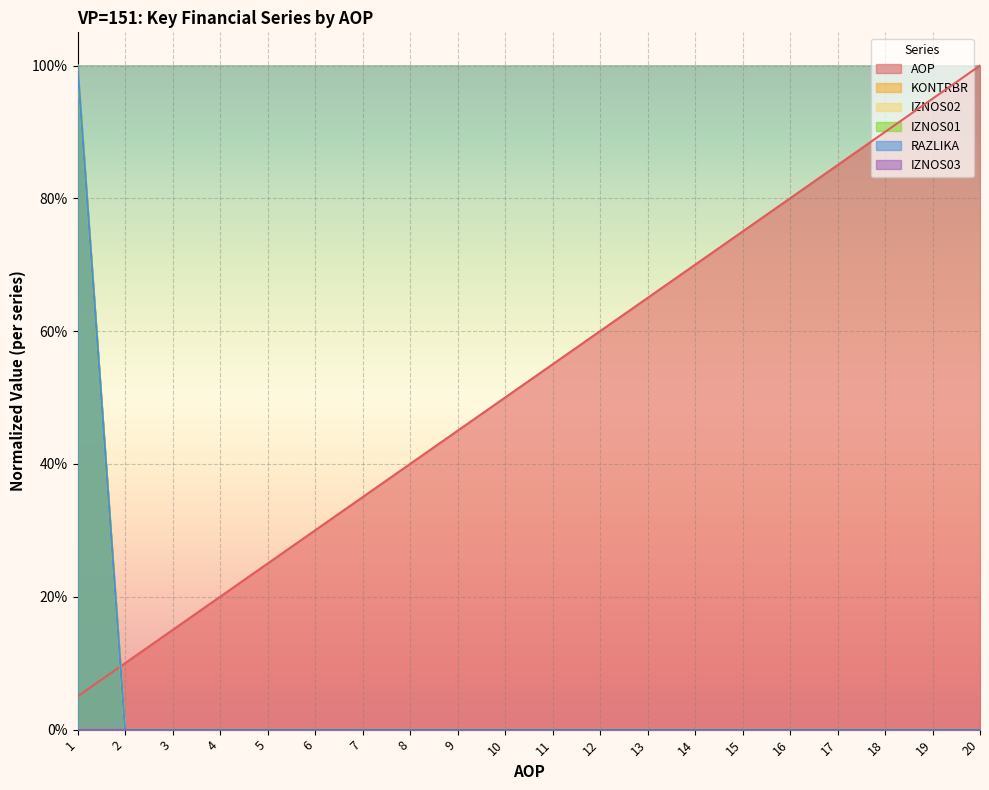

Where is RAZLIKA nearest to the value 0?

2